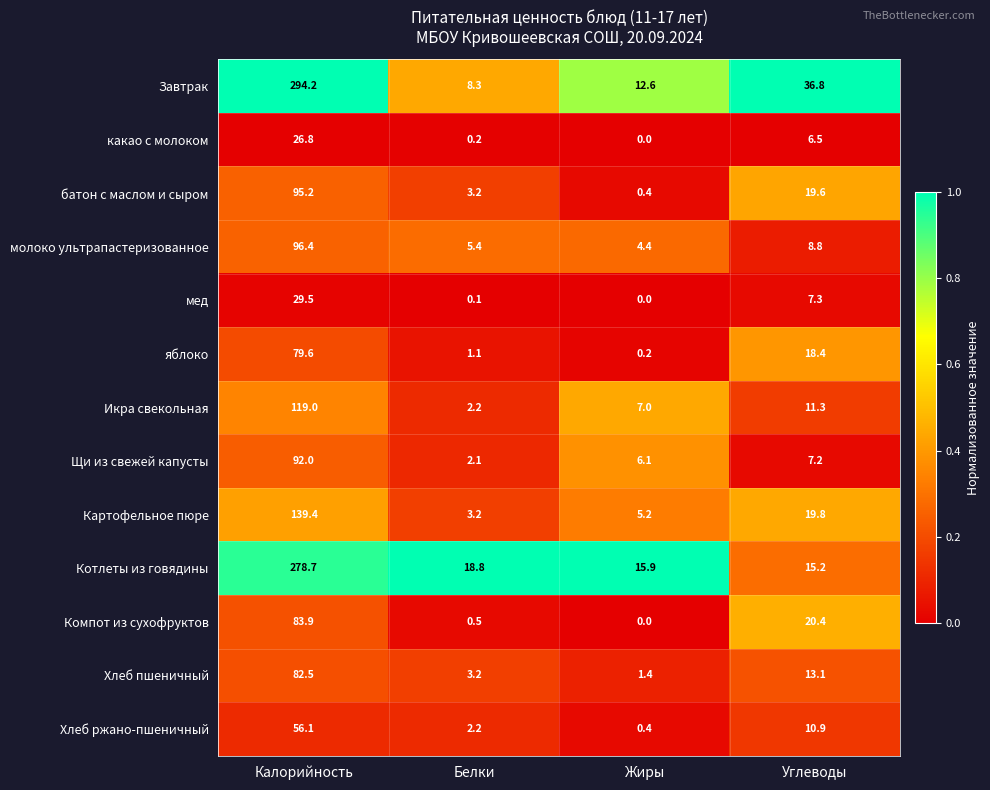

True or false: какао с молоком has a value of 26.8 at Калорийность.

True